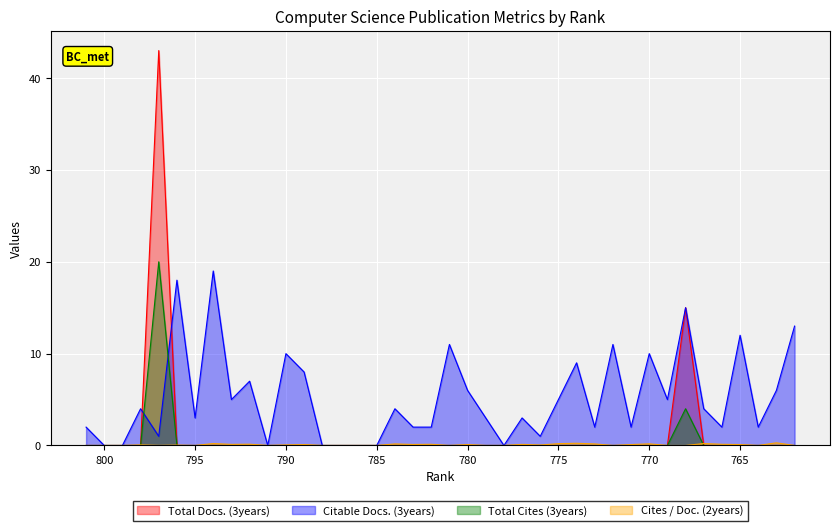

At how many categories does at least one series exceed 39?

1